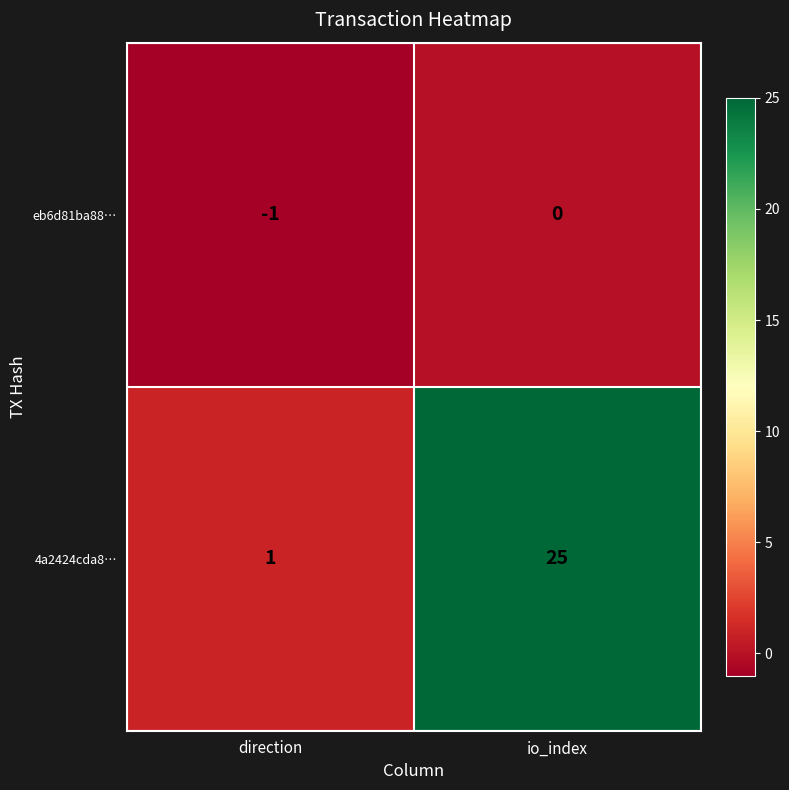

At how many categories does at least one series exceed 10?

1